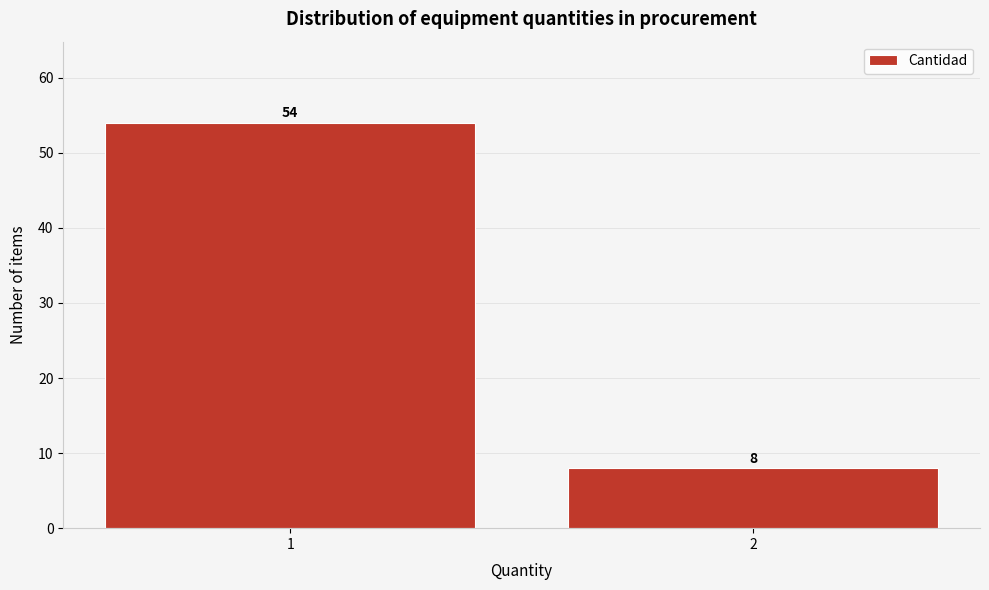

Reading left to right, transcribe all the data shown in this chart.

1=54	2=8